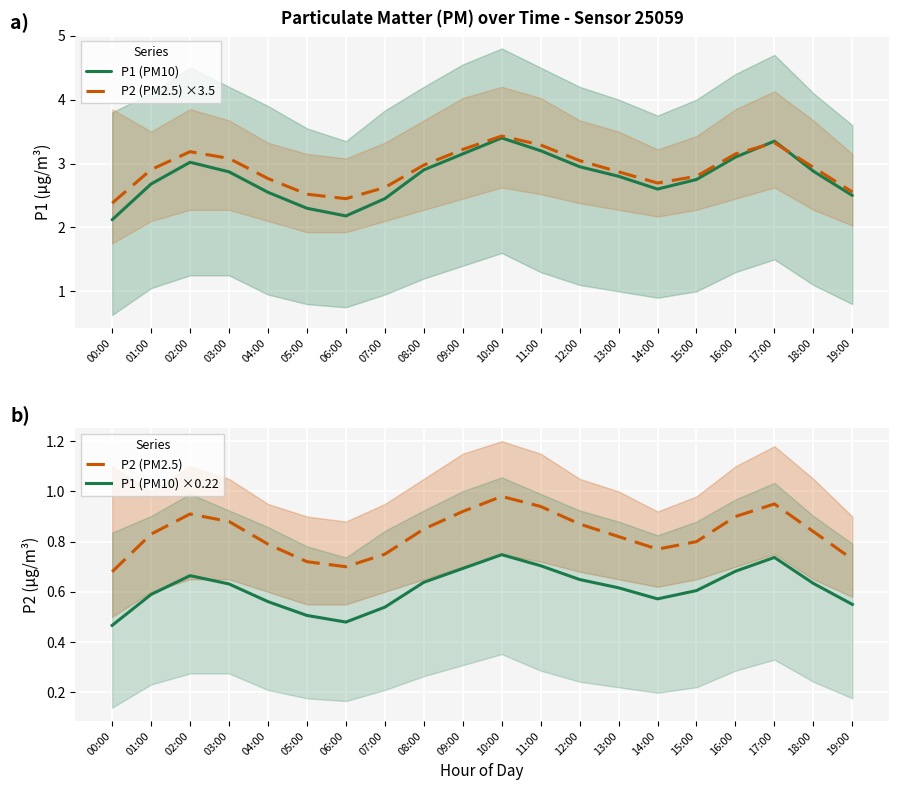

True or false: P1 (PM10) and P1 (PM10) ×0.22 intersect in this chart.

False